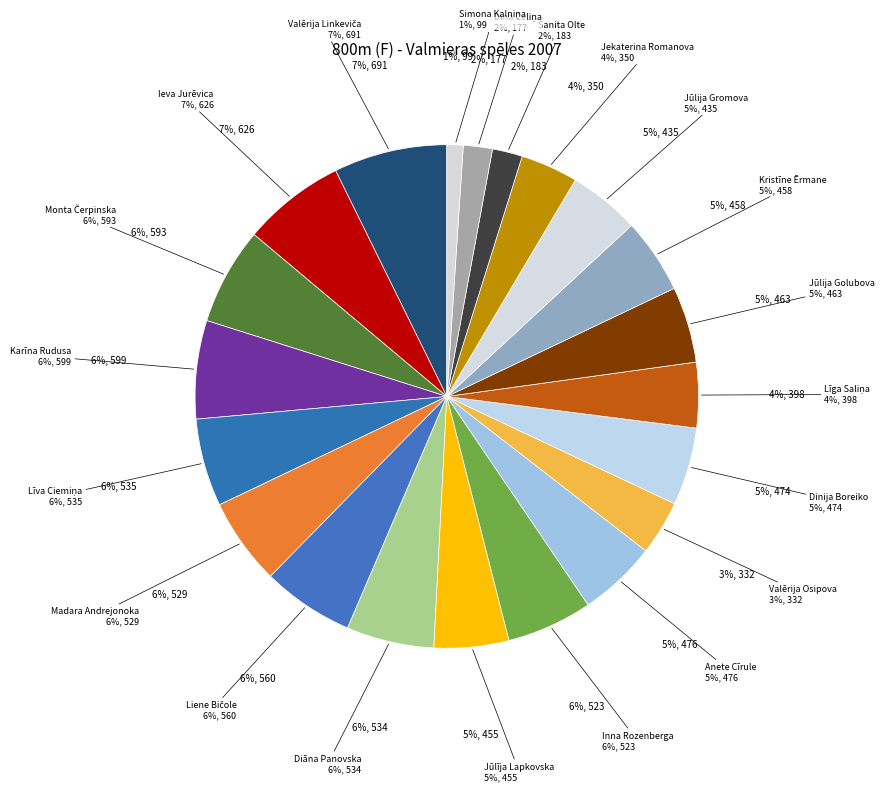

Rank the categories by value from highest to lowest.

Valērija Linkeviča, Ieva Jurēvica, Karīna Rudusa, Monta Čerpinska, Liene Bičole, Līva Ciemiņa, Diāna Panovska, Madara Andrejonoka, Inna Rozenberga, Anete Cīrule, Dinija Boreiko, Jūlija Golubova, Kristīne Ērmane, Jūlīja Lapkovska, Jūlija Gromova, Līga Saliņa, Jekaterina Romanova, Valērija Osipova, Sanita Olte, Dina Celiņa, Simona Kalniņa